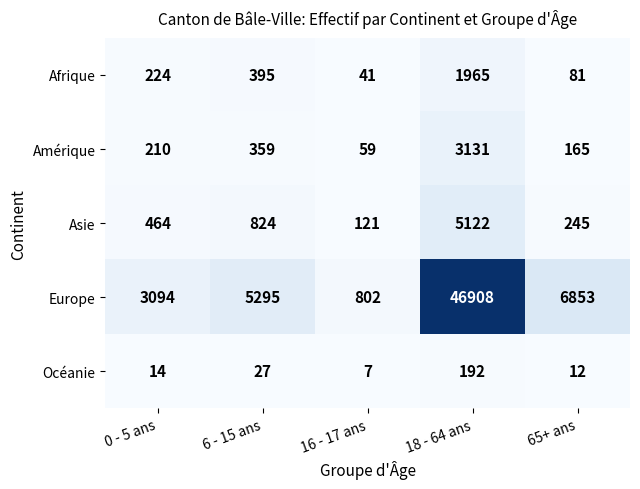

True or false: Asie has a value of 121 at 65+ ans.

False